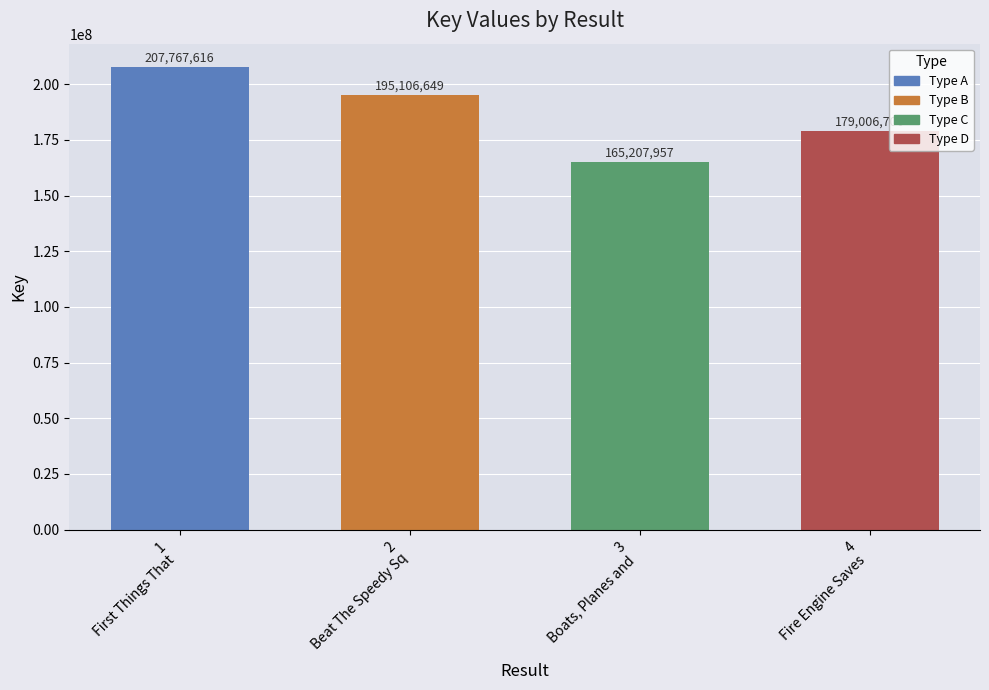

Does the chart contain stacked bars?

No